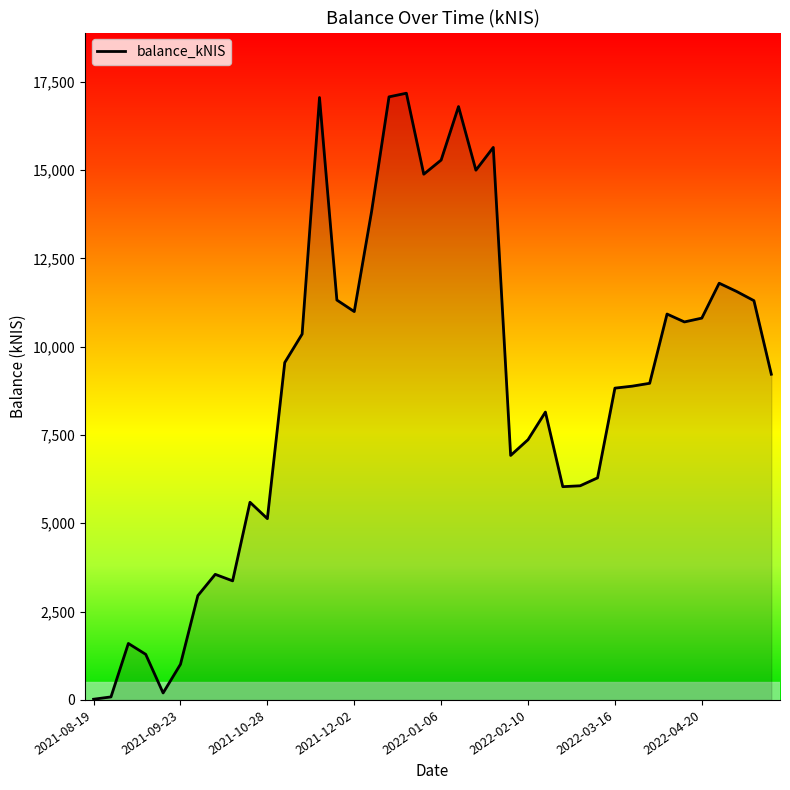

What is the greatest value displayed?

17172.9